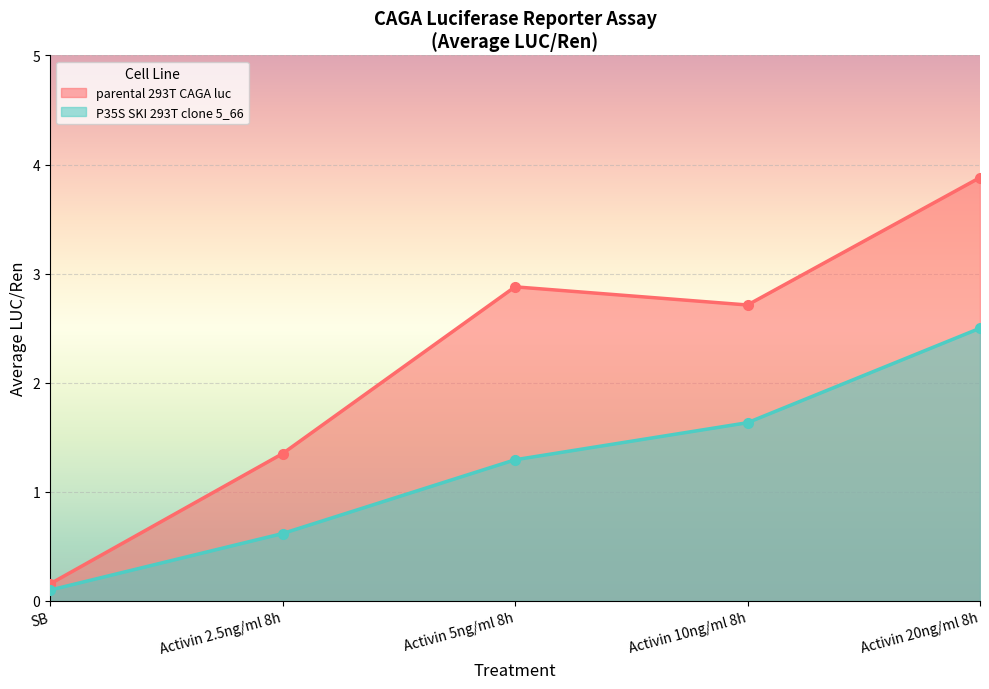

True or false: P35S SKI 293T clone 5_66 has a value of 0.9 at Activin 10ng/ml 8h.

False